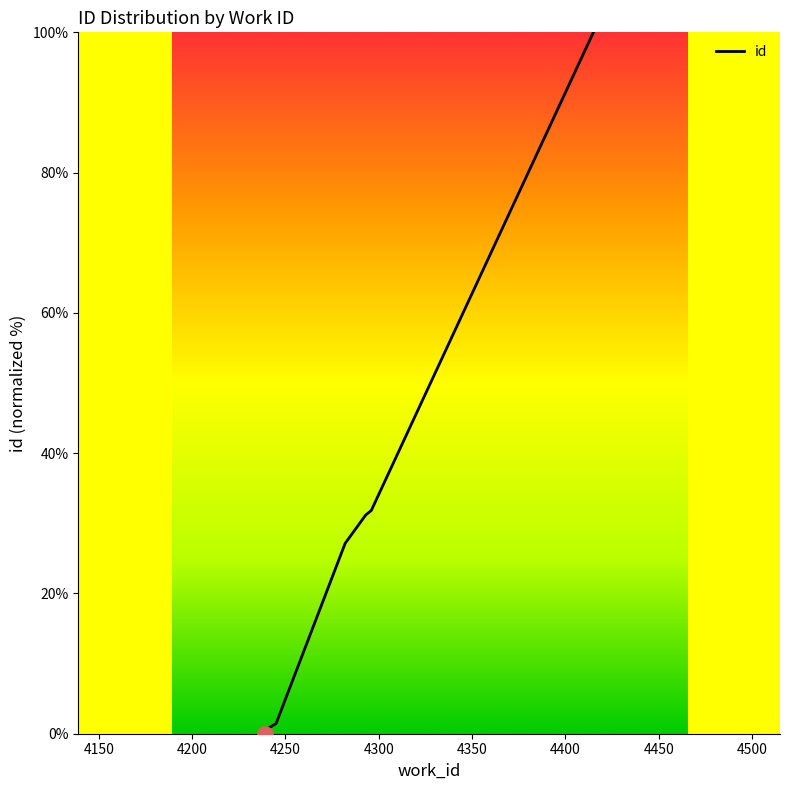

What is the change in value from 4239 to 4415?

+99.7